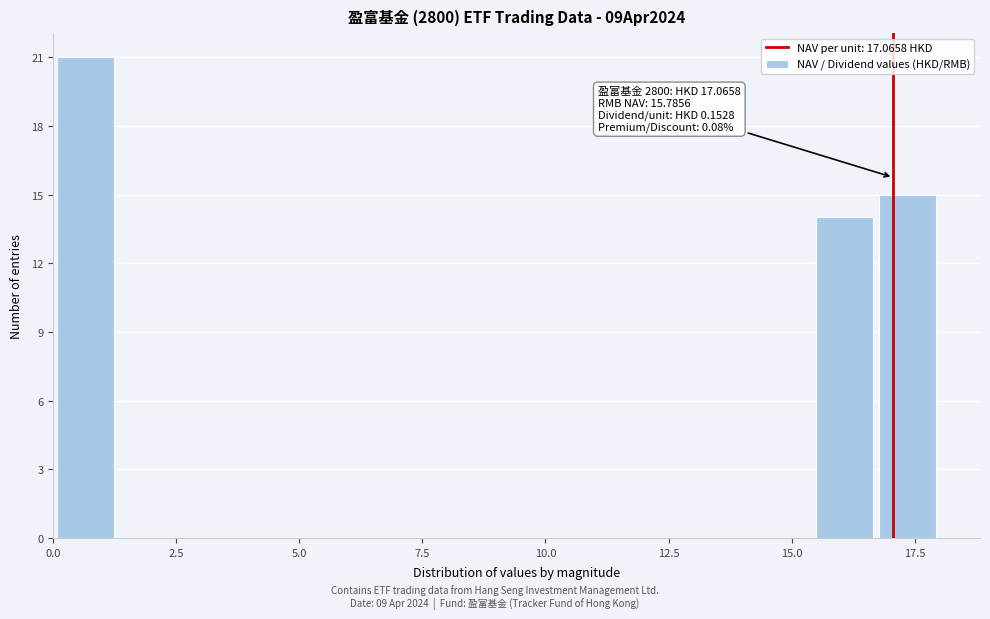

Around what value on the x-axis is the tallest bar? Give the approximate position of its centre, as read against the axis.

0.5